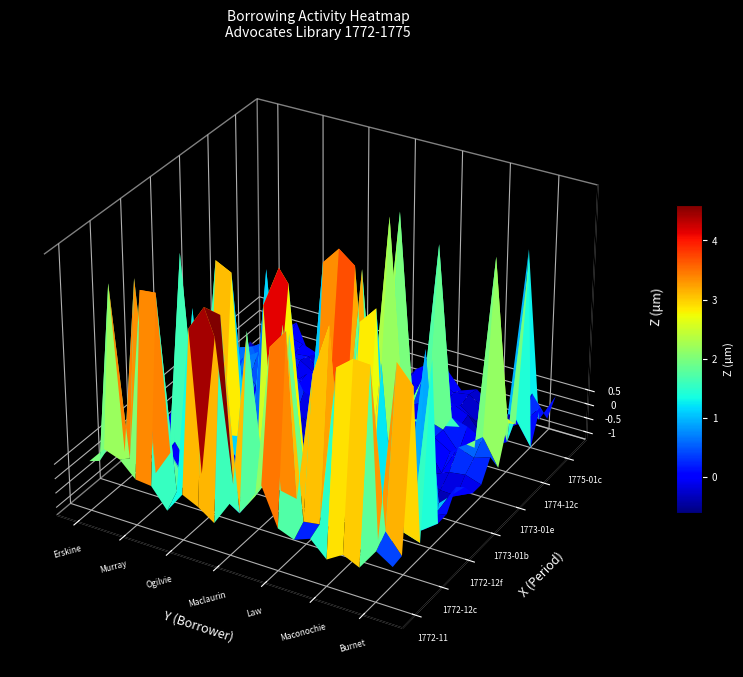

The value of Pringle_John at 7 is 127. True or false?

False